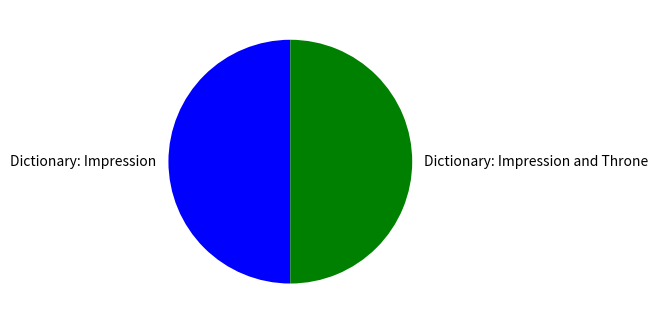

Is it true that Dictionary: Impression is 43% of the pie?

False